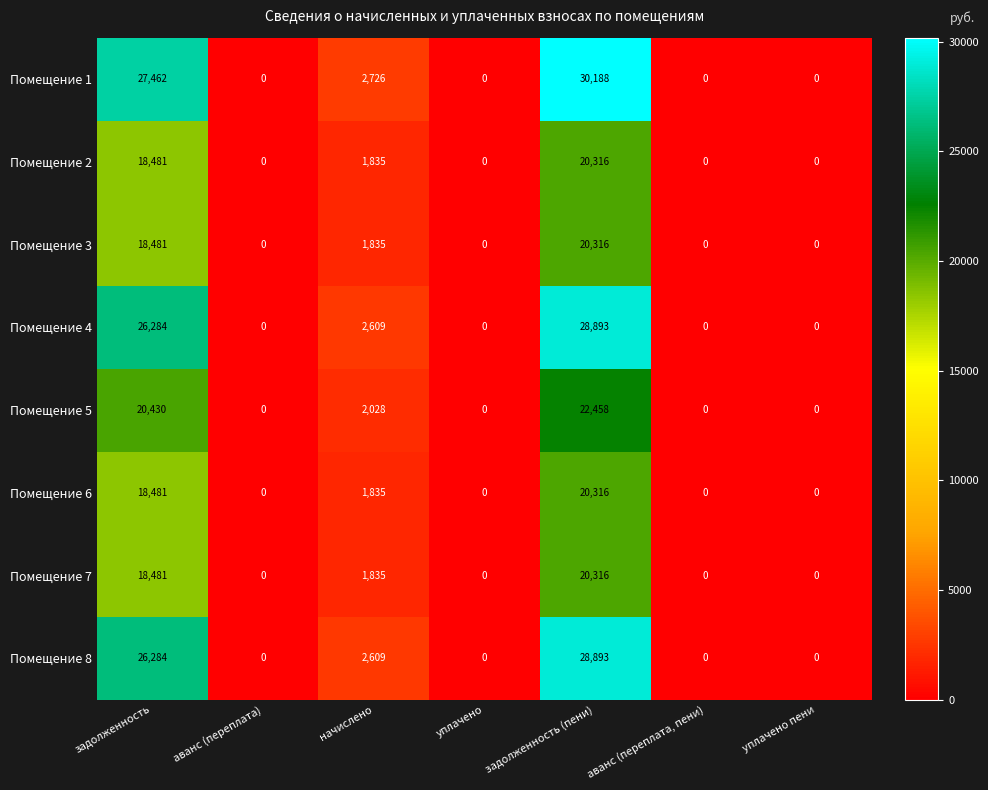

True or false: Помещение 8 has a value of 0 at аванс (переплата).

True